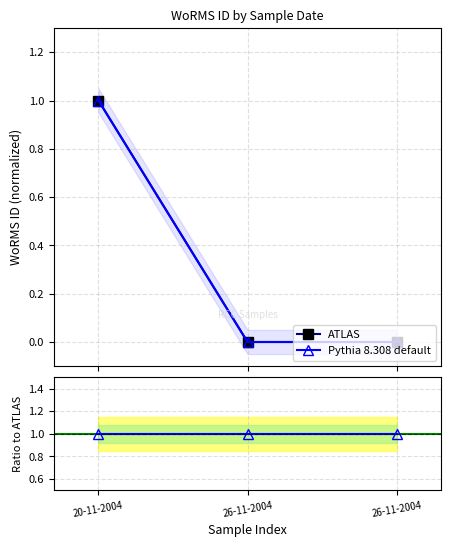

Is it true that Ratio to ATLAS equals 1 at 26-11-2004?

False